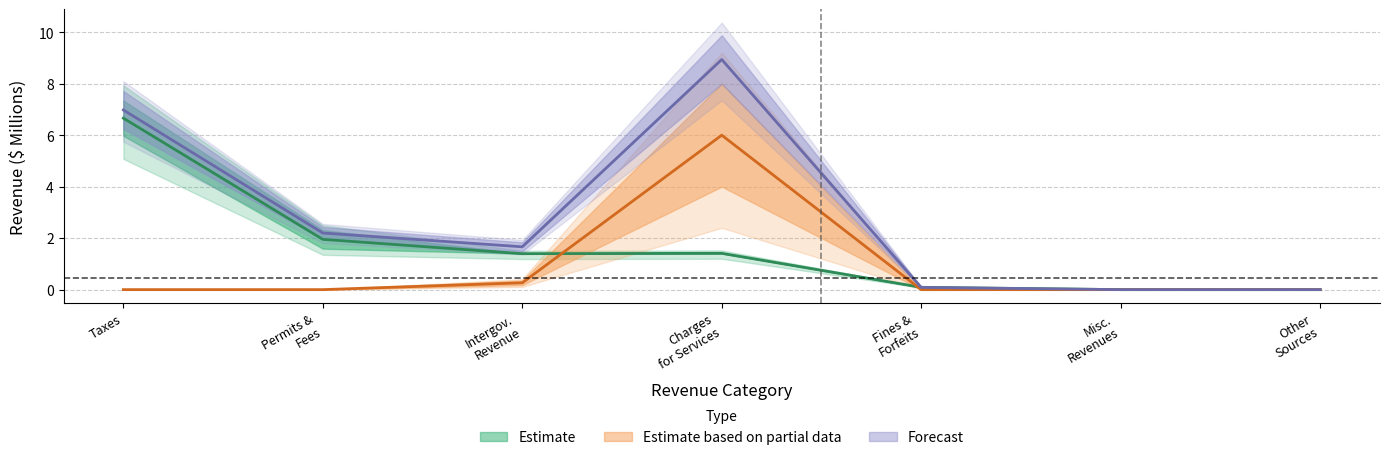

What is the label of the 6th point from the left?

Misc. Revenues